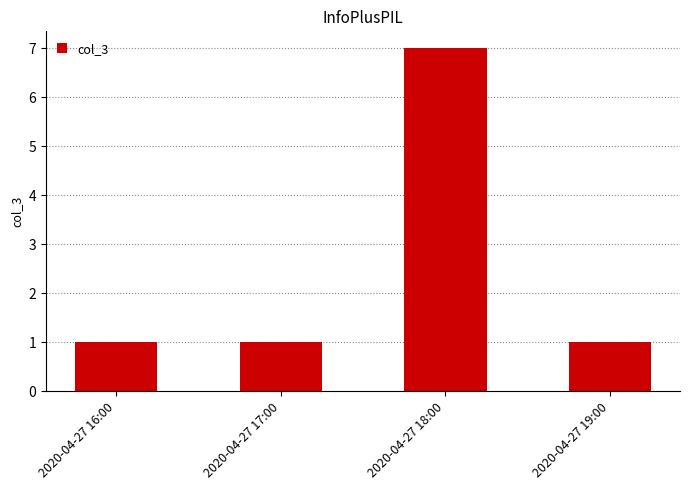

What is the minimum value shown in the chart?

1